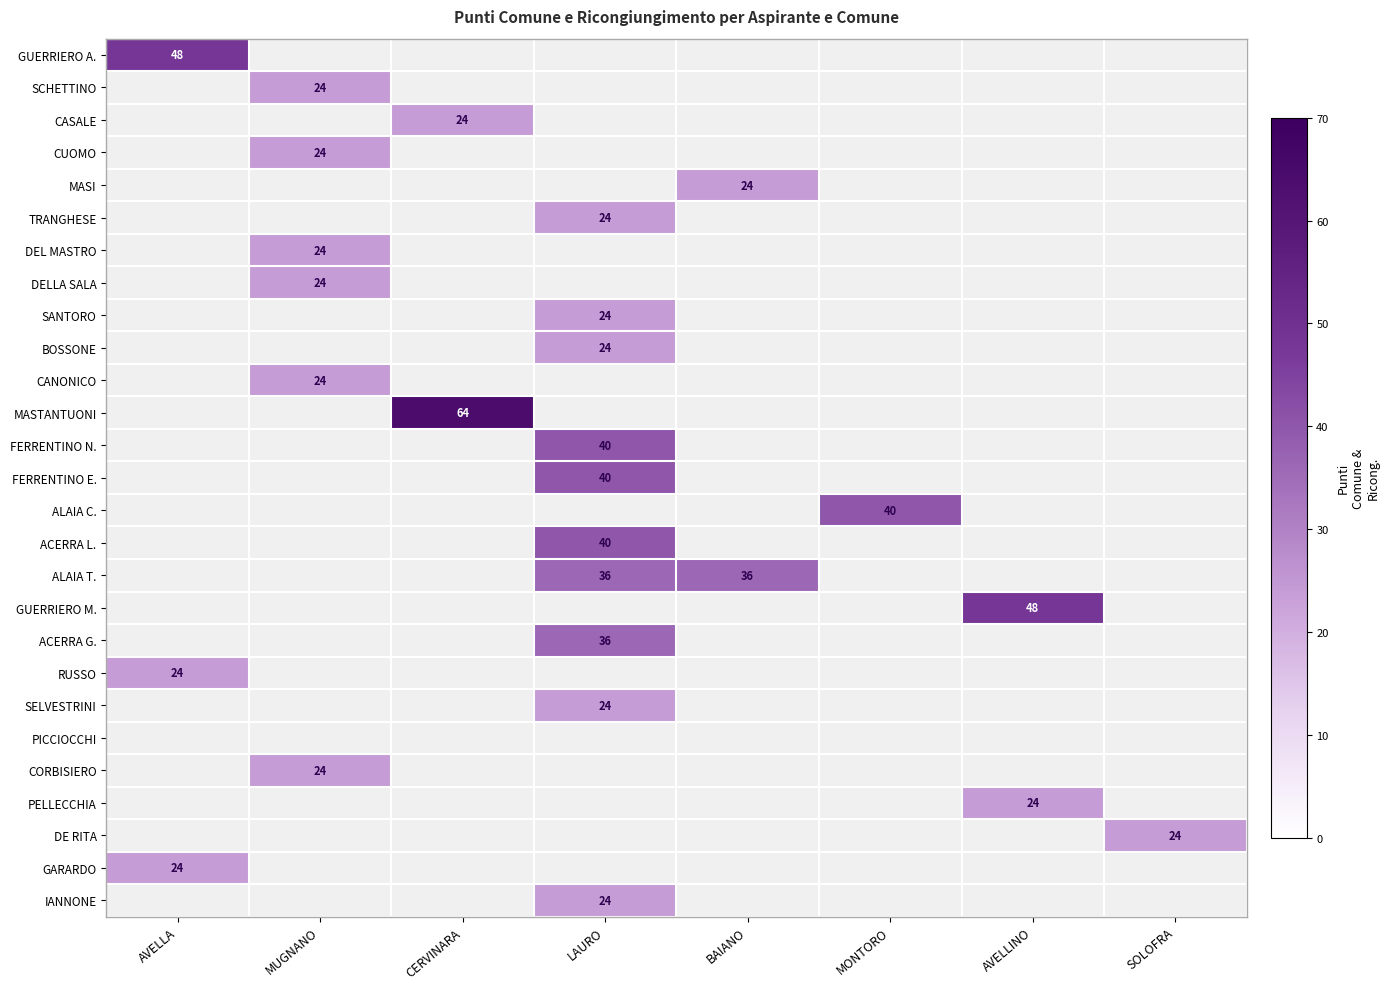

How many categories are shown in the chart?

8